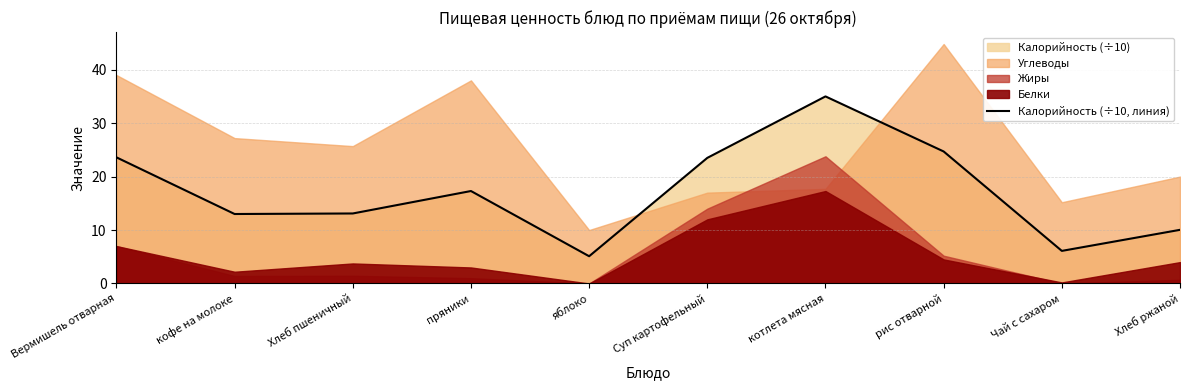

What is the maximum value shown in the chart?

35.0